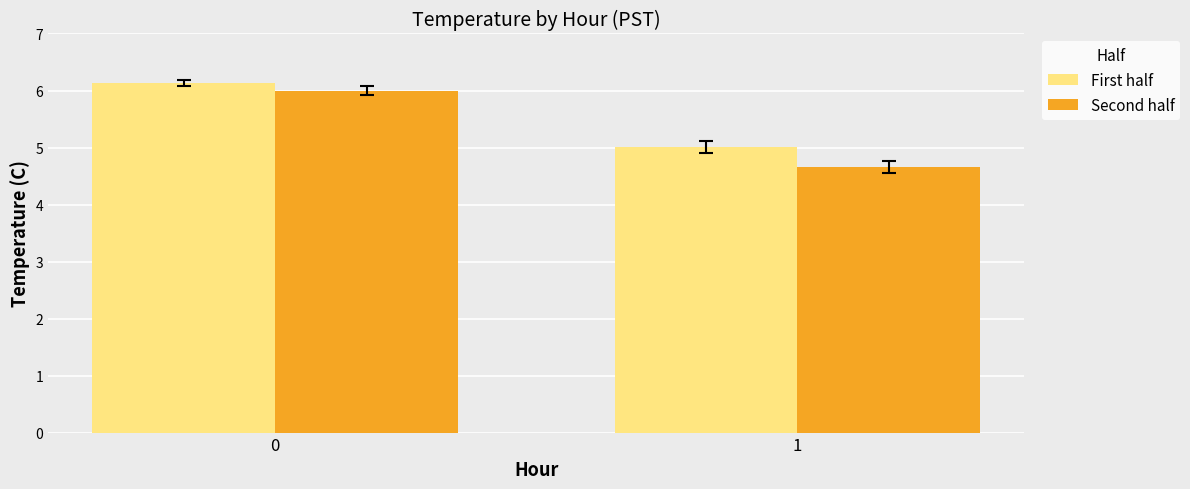

What is the difference between the maximum and minimum values in the First half series?

1.1